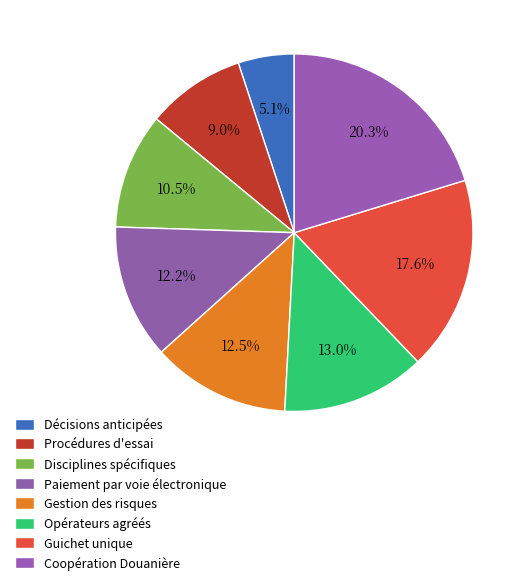

Count the number of slices in the pie.

8